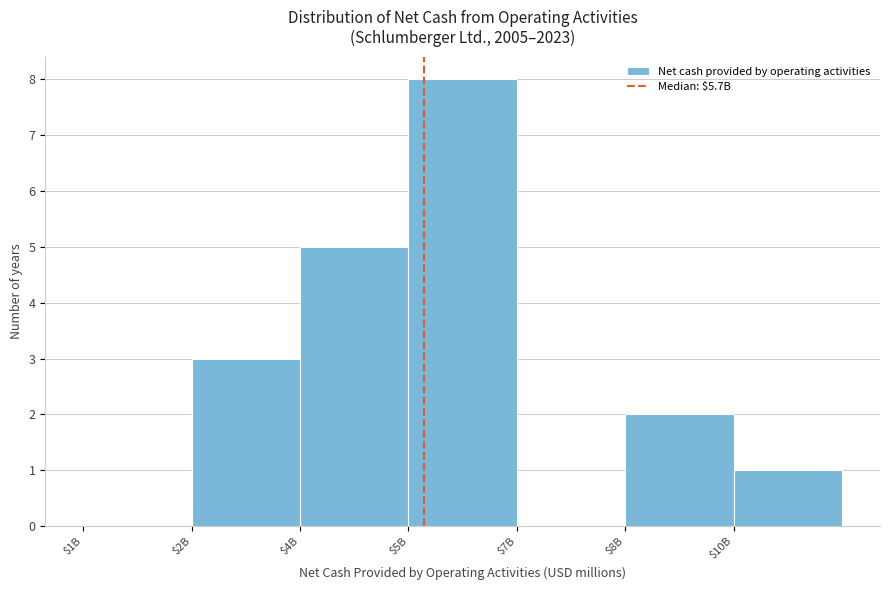

What is the sum of all values?

19